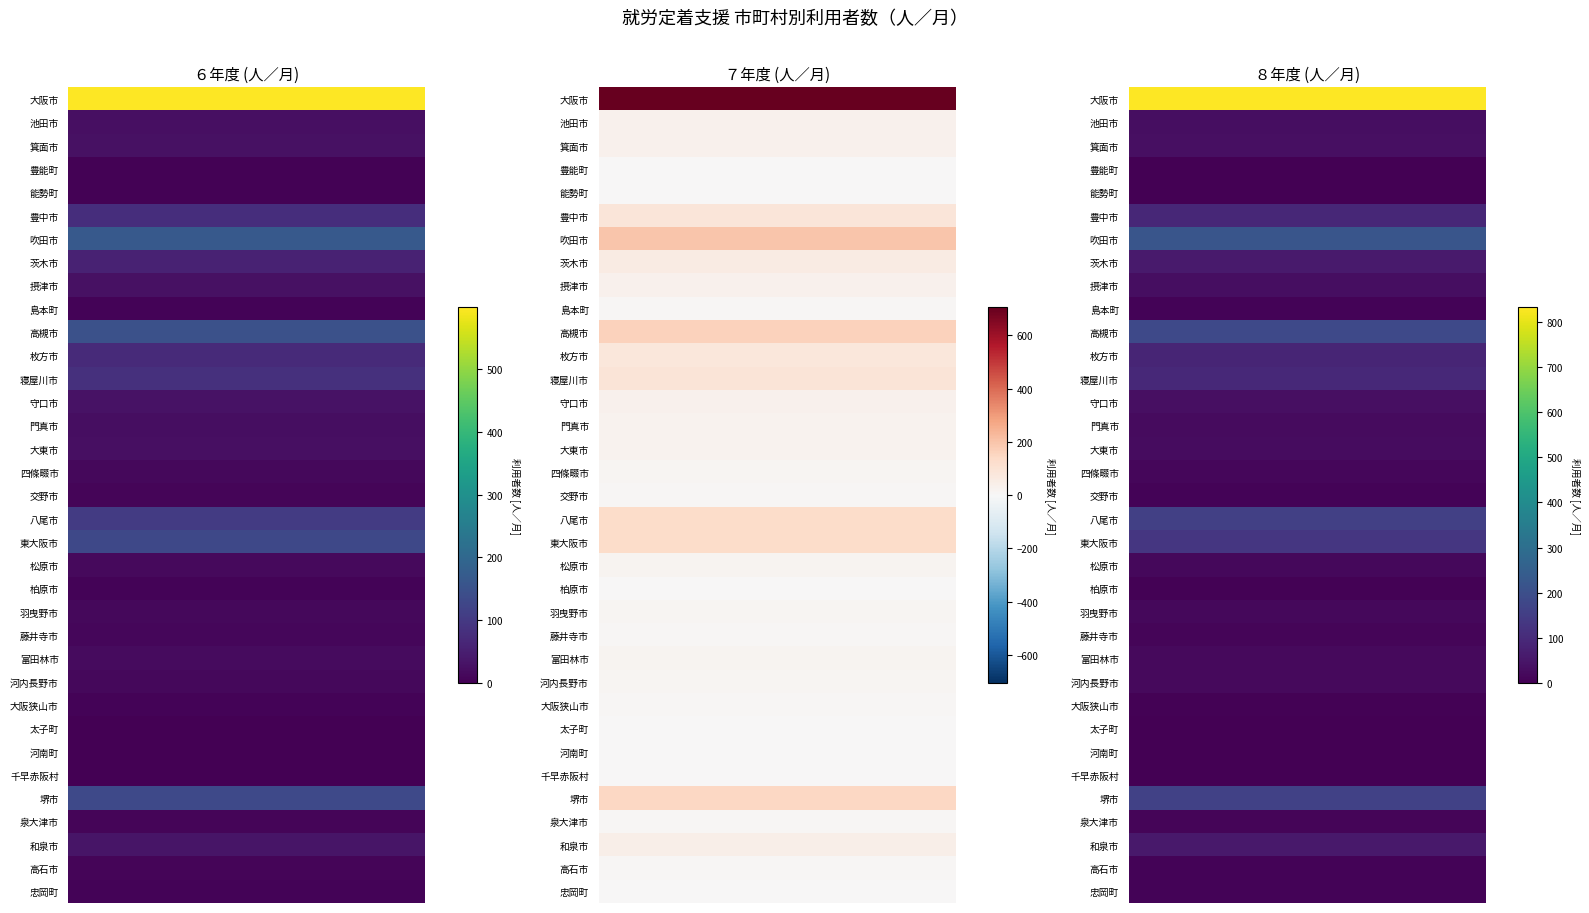

How many data points in 堺市 are less than 146?

1